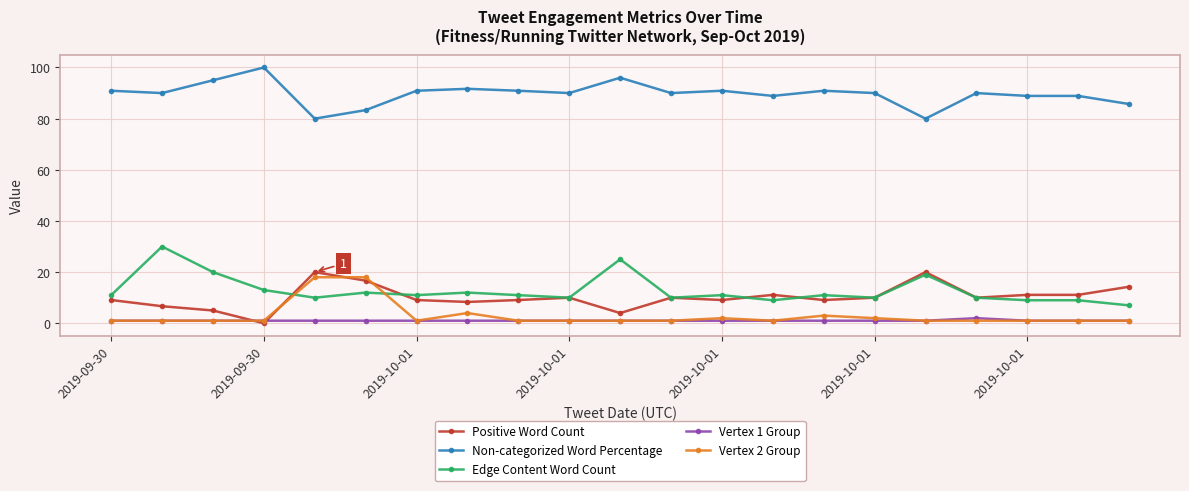

True or false: Non-categorized Word Percentage has more than 2 interior local peaks.

True